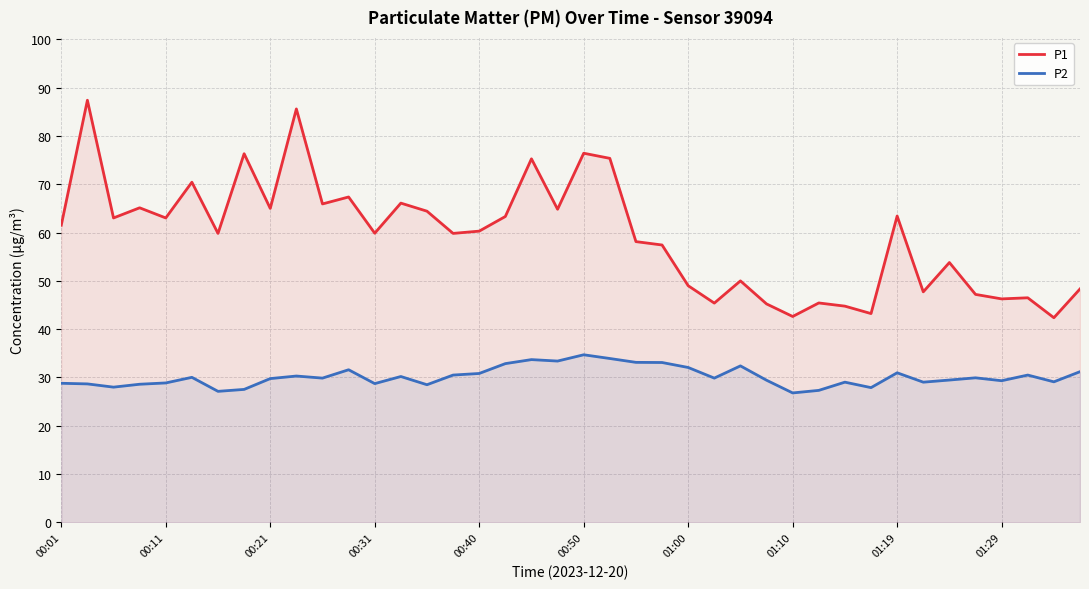

At 01:10, list the series in order from smallest to largest.

P2, P1